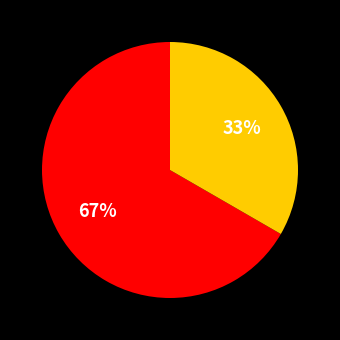

Does any single category account for the majority?

Yes